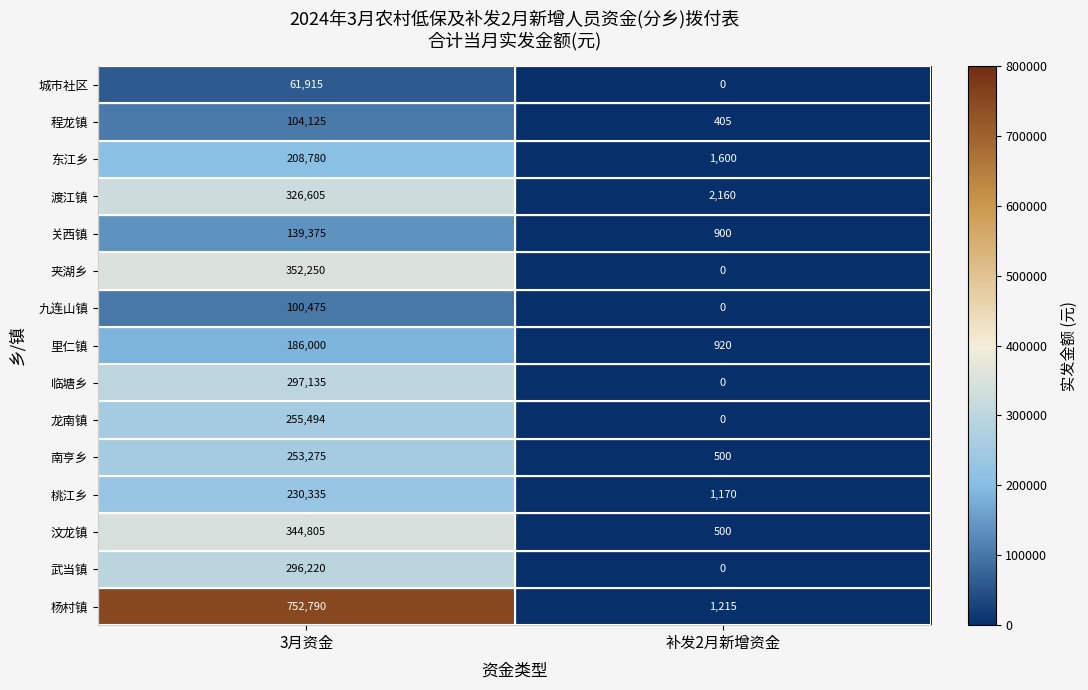

Is it true that 杨村镇 equals 499190 at 3月资金?

False